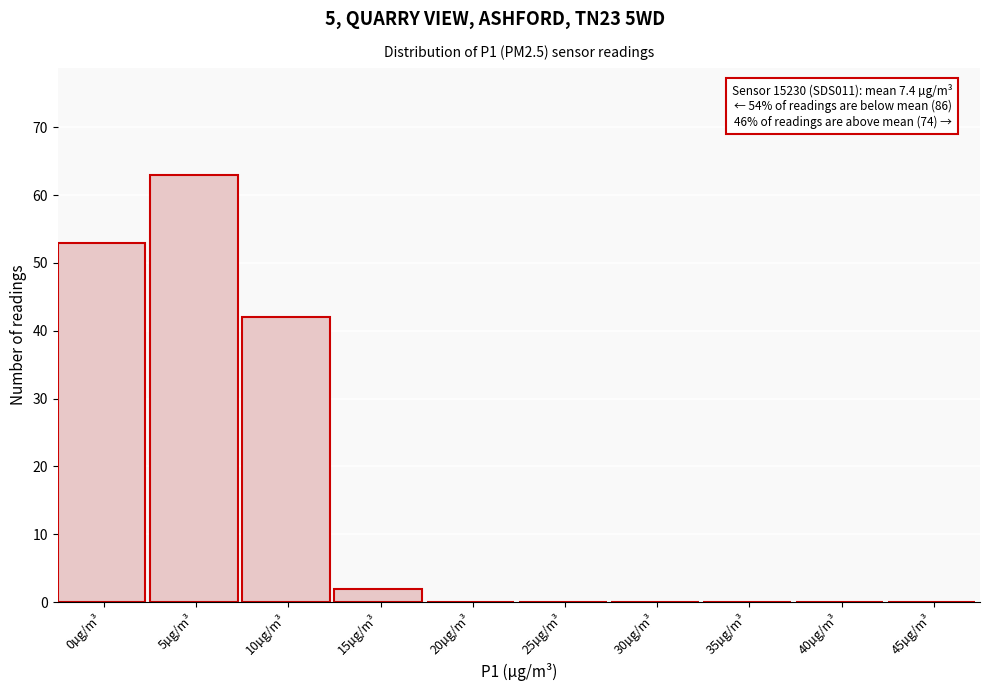

Reading left to right, list all the values displayed in this chart.

0µg/m³=53	5µg/m³=63	10µg/m³=42	15µg/m³=2	20µg/m³=0	25µg/m³=0	30µg/m³=0	35µg/m³=0	40µg/m³=0	45µg/m³=0